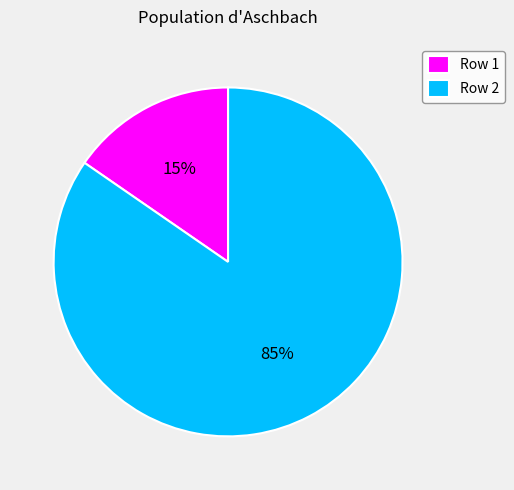

The Row 1 slice represents 23% of the pie. True or false?

False